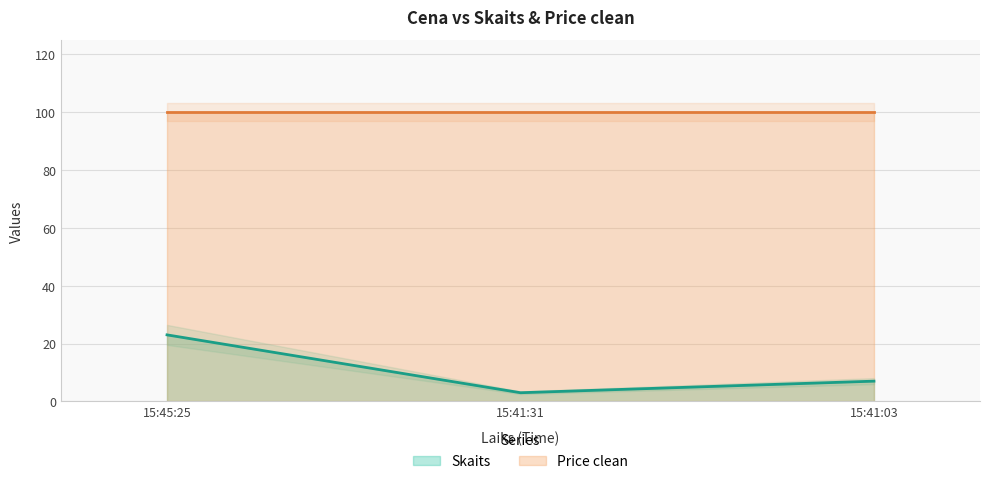

Rank the categories by value from lowest to highest.

15:41:31, 15:41:03, 15:45:25